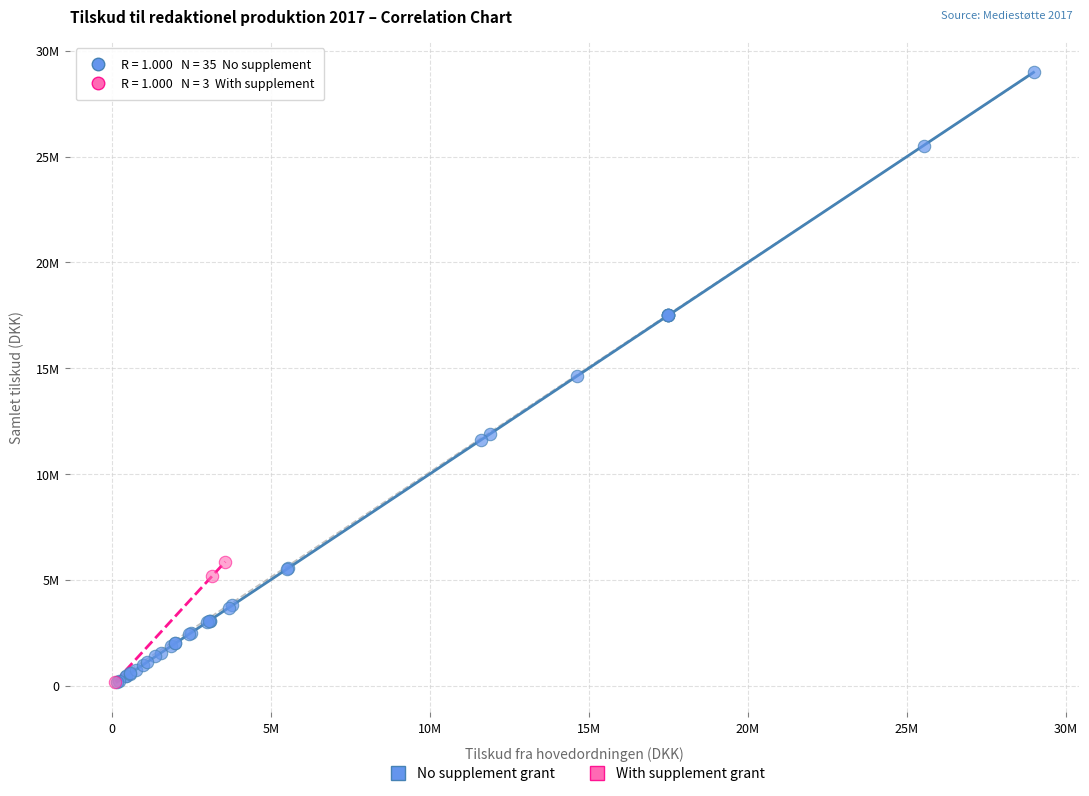

Which series contains the highest Y value?

No supplement grant